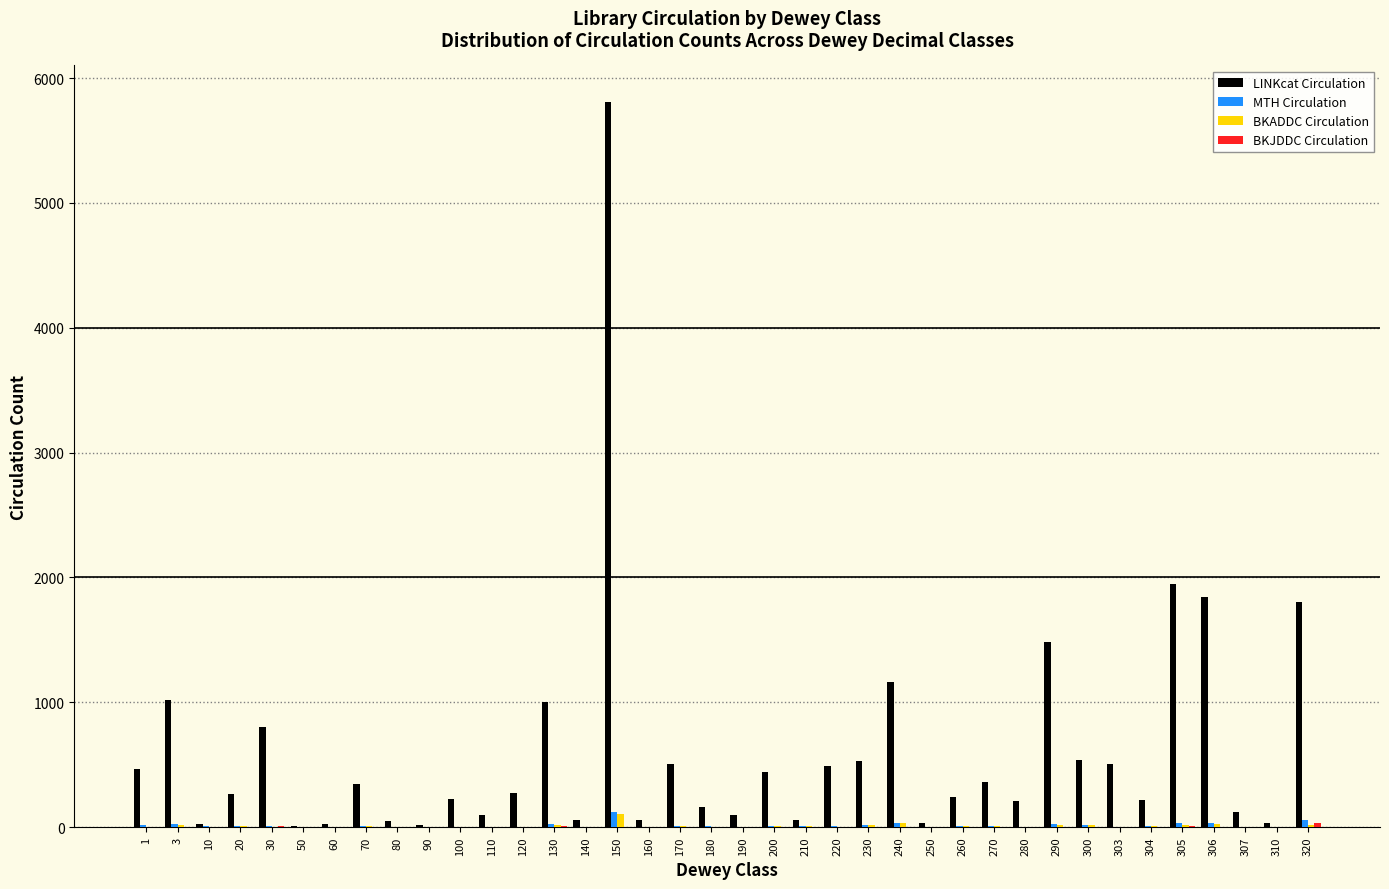

At which category is the sum across all series the highest?

150